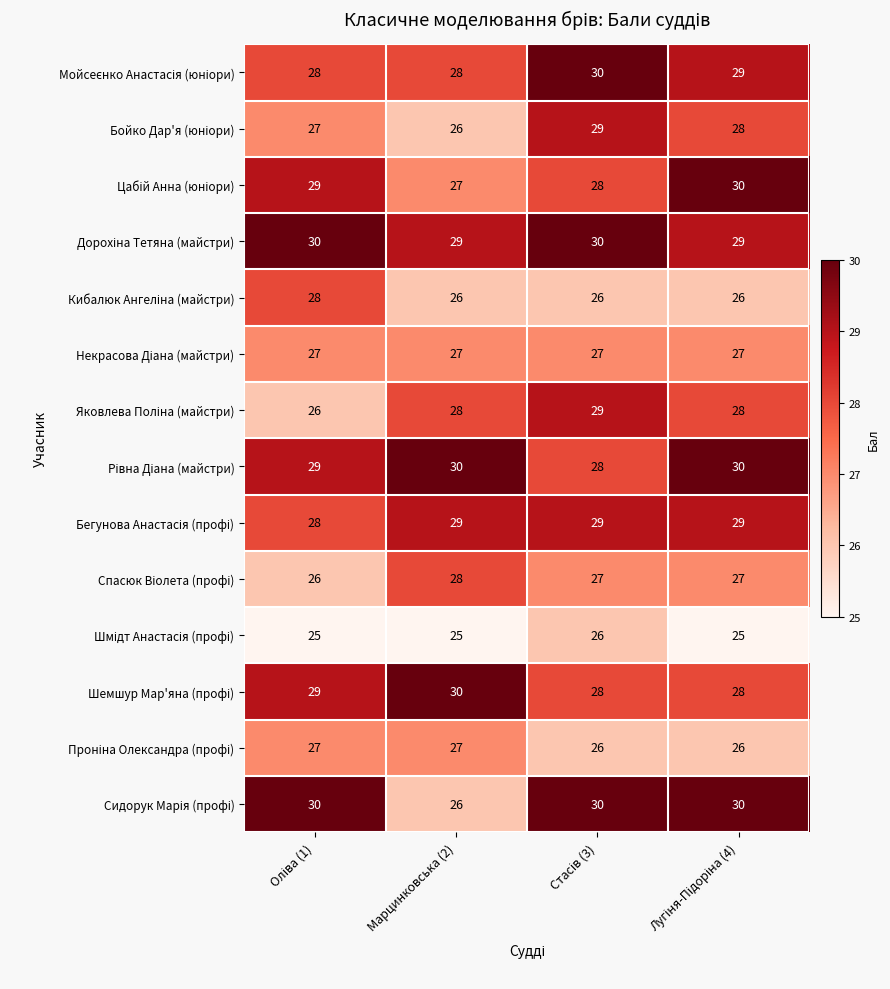

What is the spread (max minus min) of values at Марцинковська (2)?

5